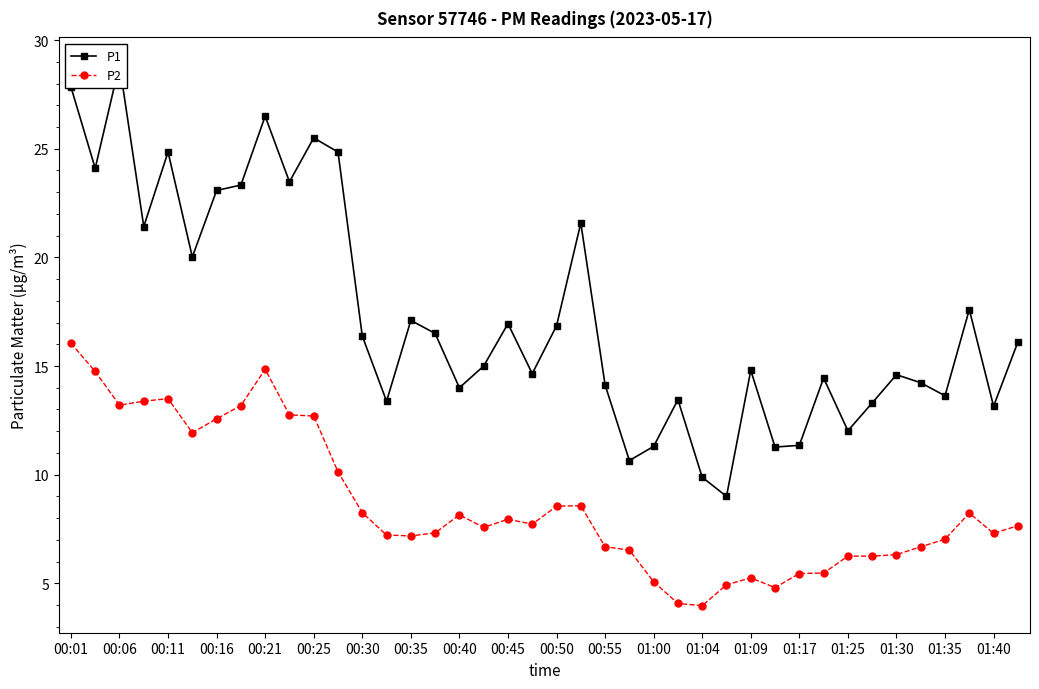

What is the highest value of the P2 series?

16.1